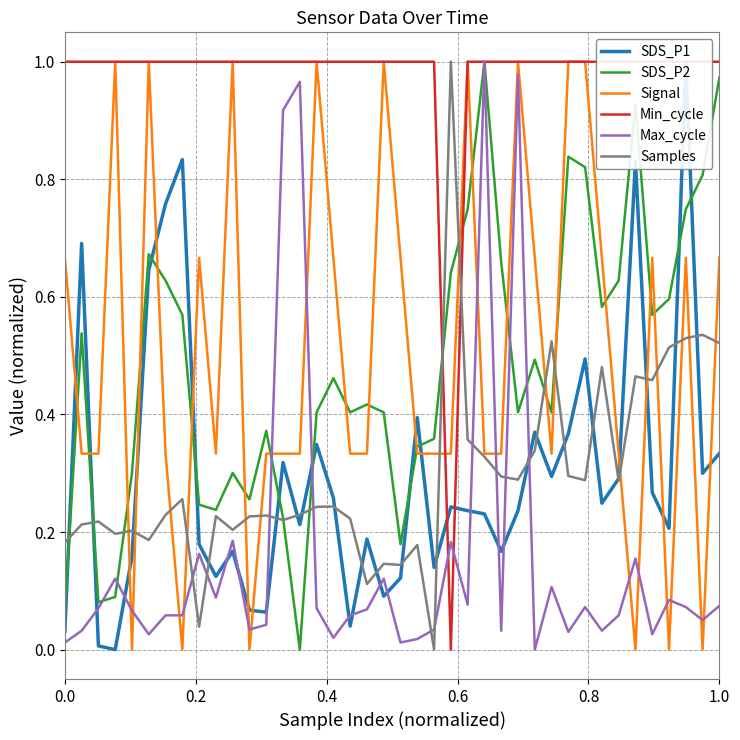

What is the difference between the maximum and second lowest values in the SDS_P2 series?

0.9